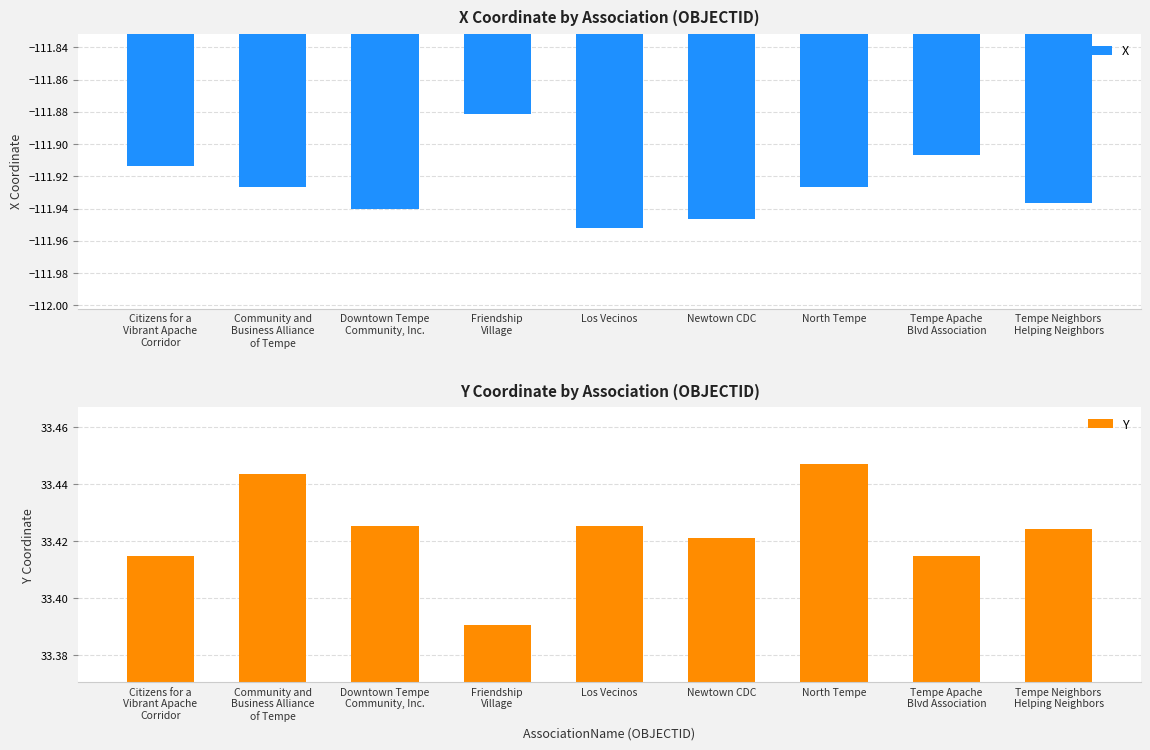

What is the highest value of the Y series?

33.4